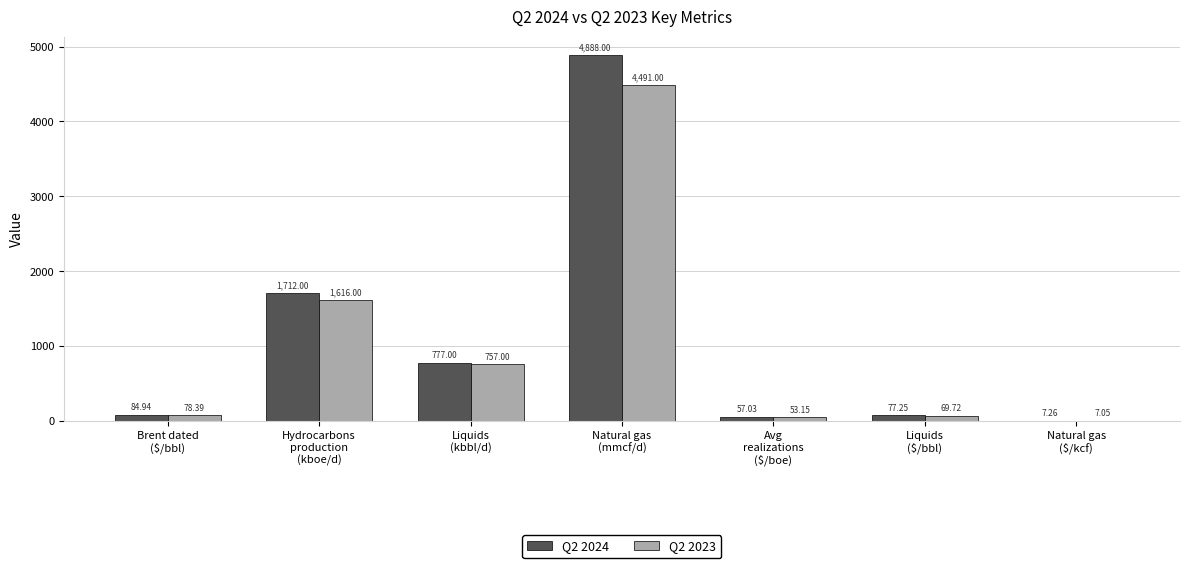

What is the total value across all series at Brent dated
($/bbl)?

163.3